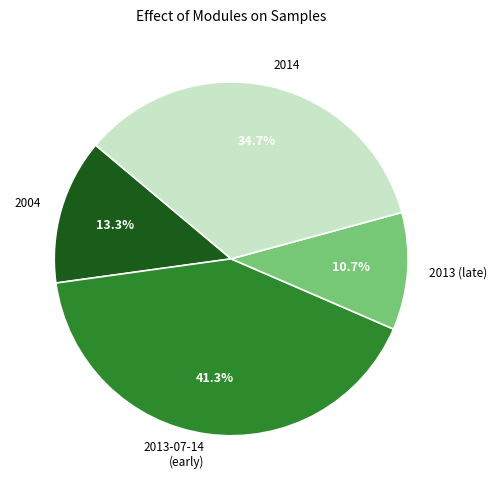

Rank the categories by value from lowest to highest.

2013 (late), 2004, 2014, 2013-07-14 (early)